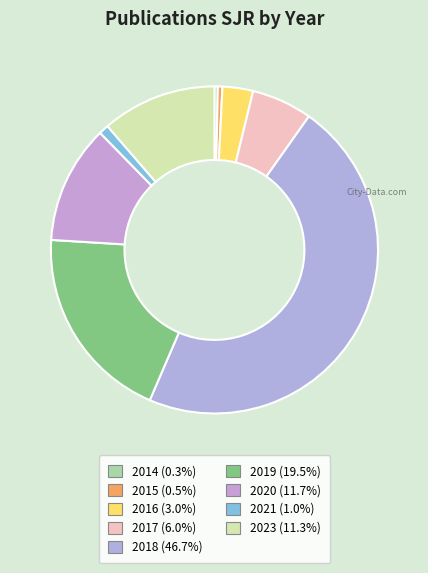

To the nearest percent, what is the difference between the 2020 and 2015 slice percentages?

11%